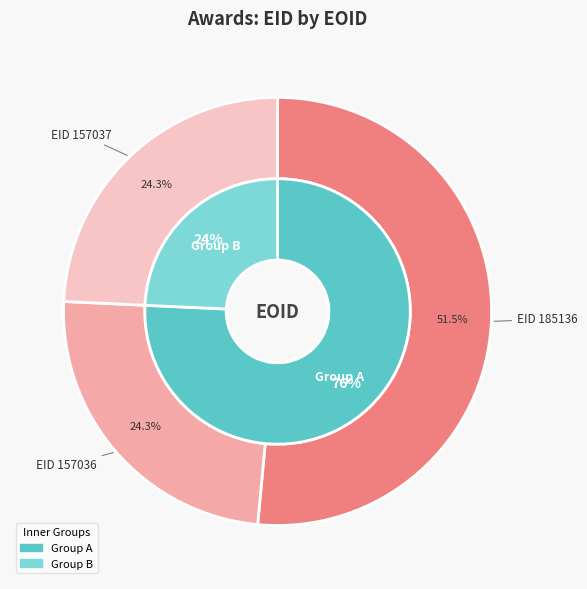

Which slice is the smallest?

157036